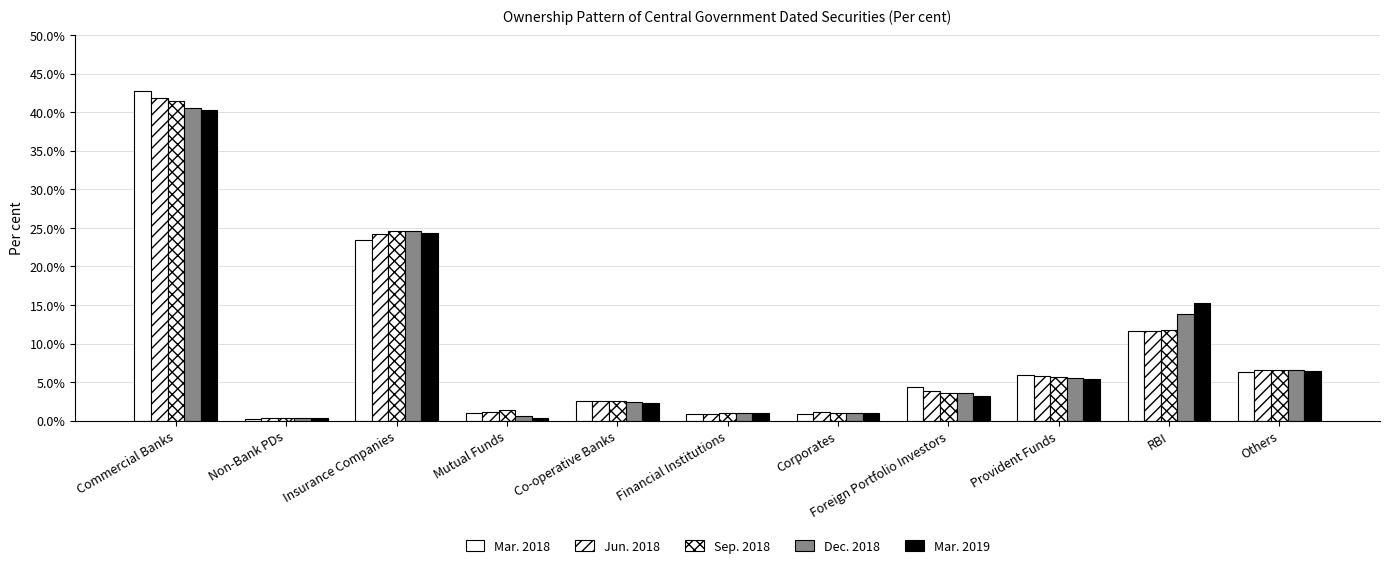

How many distinct data groups are displayed?

5